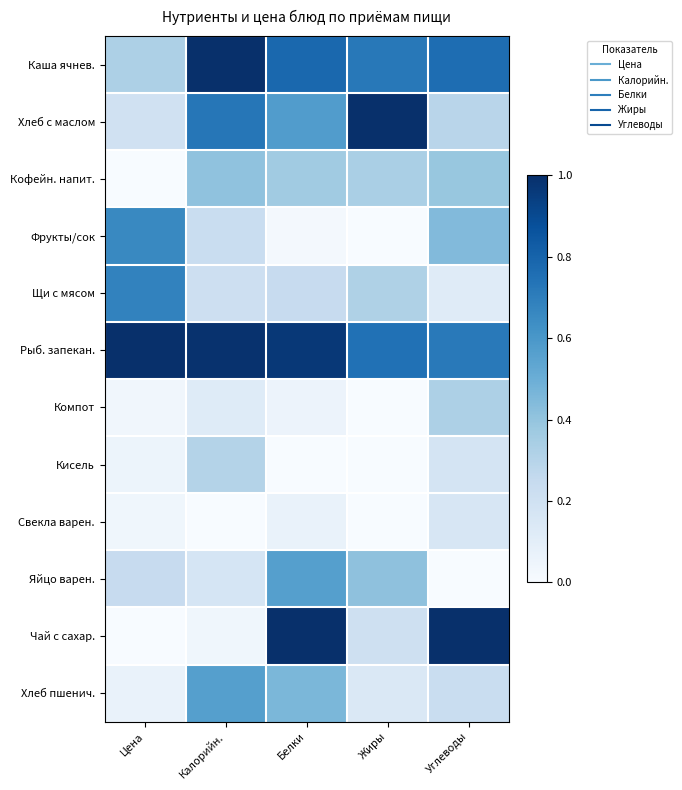

At Калорийн., list the series in order from smallest to largest.

Свекла варен., Чай с сахар., Компот, Яйцо варен., Щи с мясом, Фрукты/сок, Кисель, Кофейн. напит., Хлеб пшенич., Хлеб с маслом, Рыб. запекан., Каша ячнев.